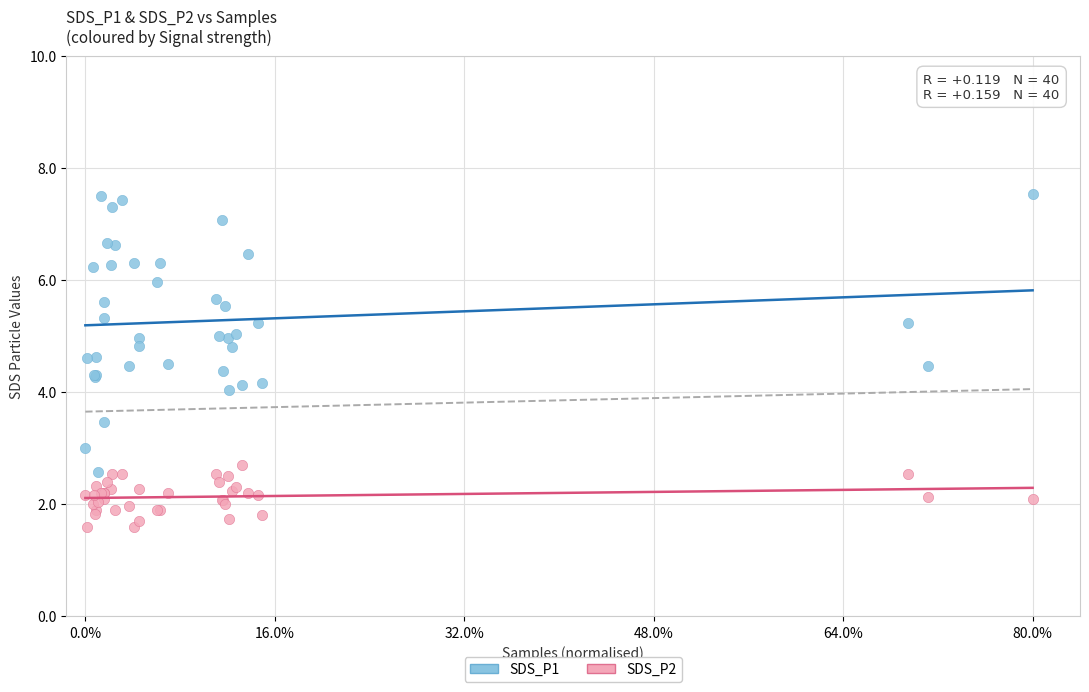

Which series has the largest Y range (max minus min)?

SDS_P1